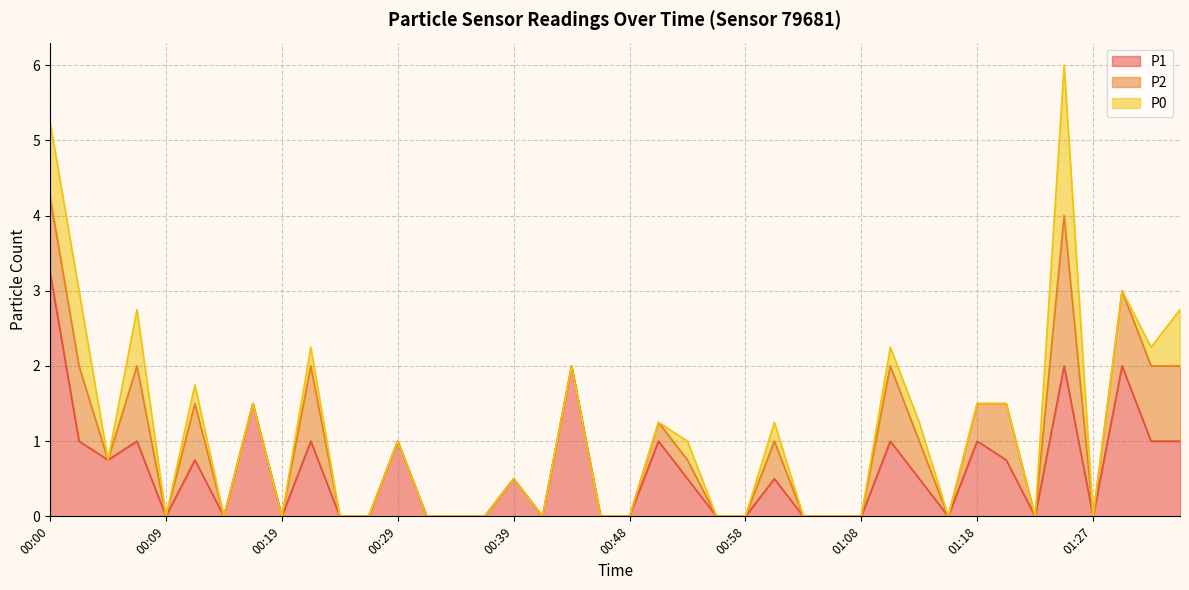

True or false: P1 and P0 cross at least once.

False